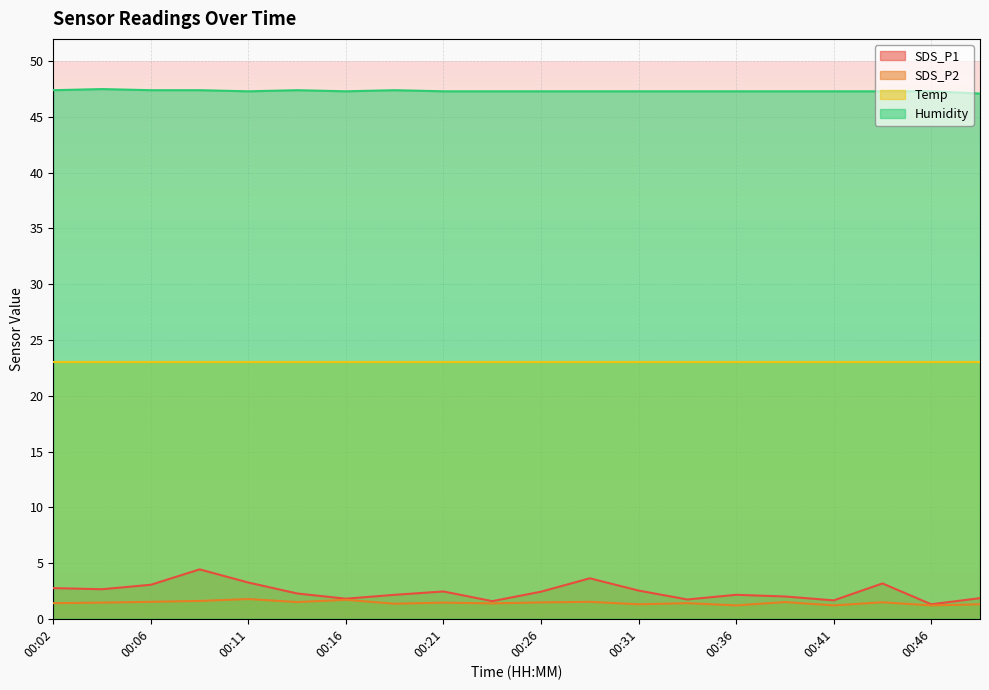

True or false: SDS_P1 and Humidity intersect in this chart.

False